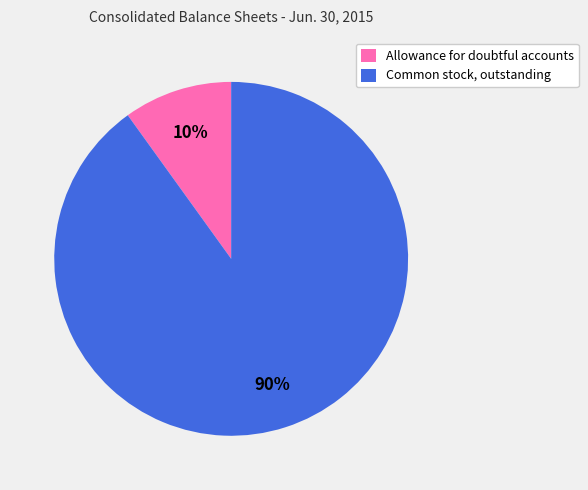

To the nearest percent, what percentage of the pie is Common stock, outstanding?

90%